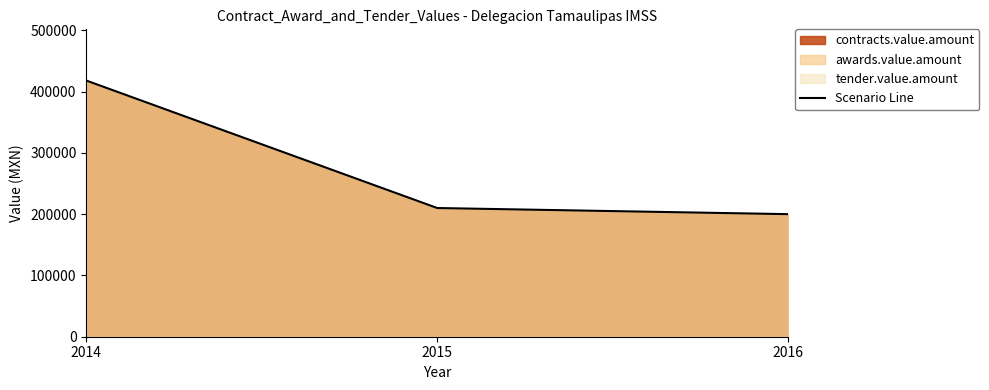

What is the smallest value displayed?

200000